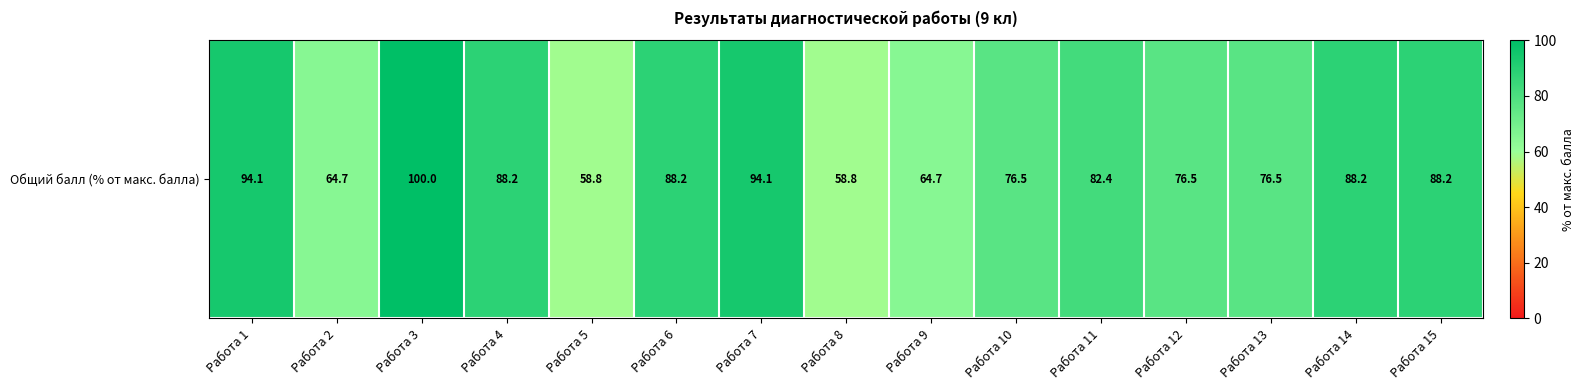

What is the approximate value at Работа 5?

58.8